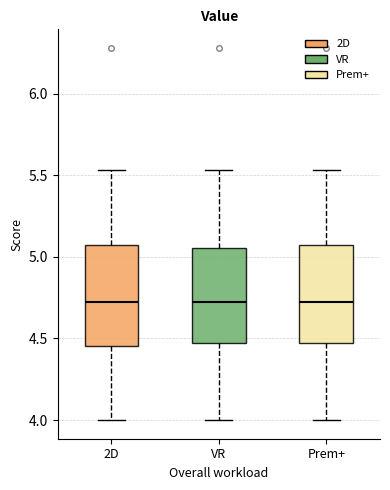

Reading left to right, transcribe this box plot: for each box, give where its median line is, the range the box spans, and where its two whiskers end, as read against the y-axis. The values are not printed on the chart, so give them approximately, as read against the axis.

2D: median 4.75, box 4.45 to 5.05, whiskers 4.00 to 5.55
VR: median 4.75, box 4.45 to 5.05, whiskers 4.00 to 5.55
Prem+: median 4.75, box 4.45 to 5.05, whiskers 4.00 to 5.55